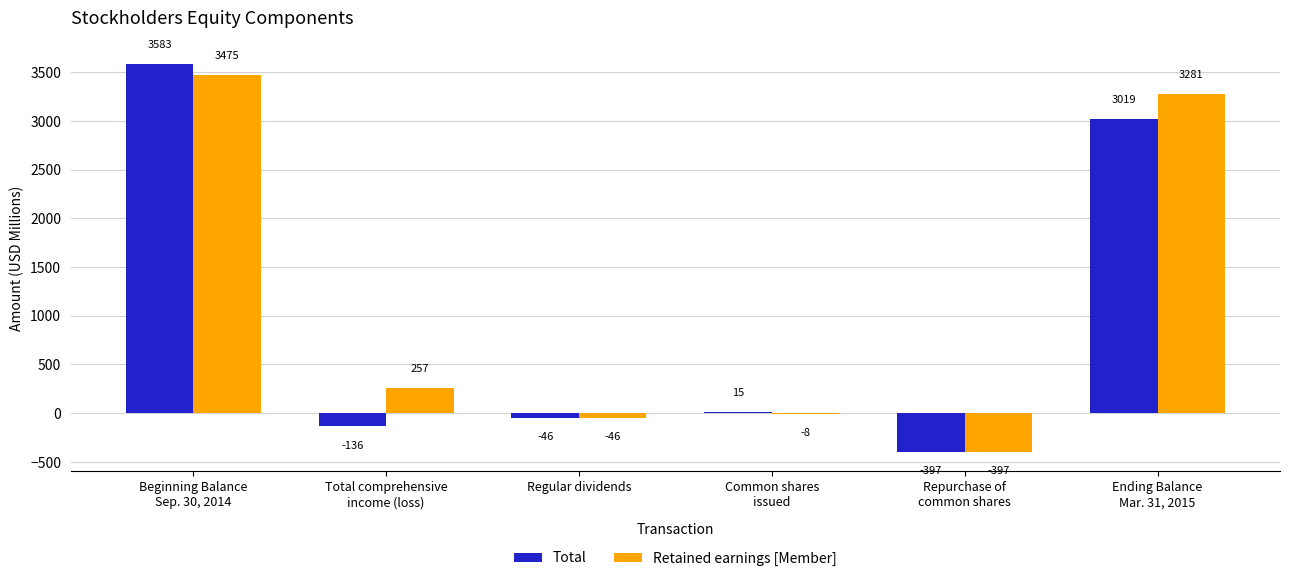

What is the maximum value for Total?

3583